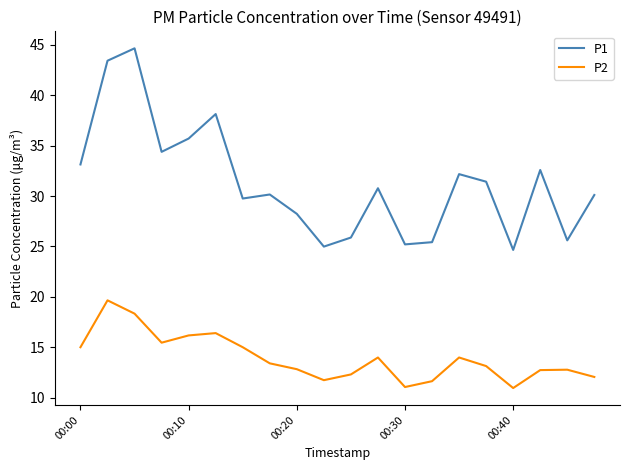

What is the difference between the maximum and minimum values in the P1 series?

20.0